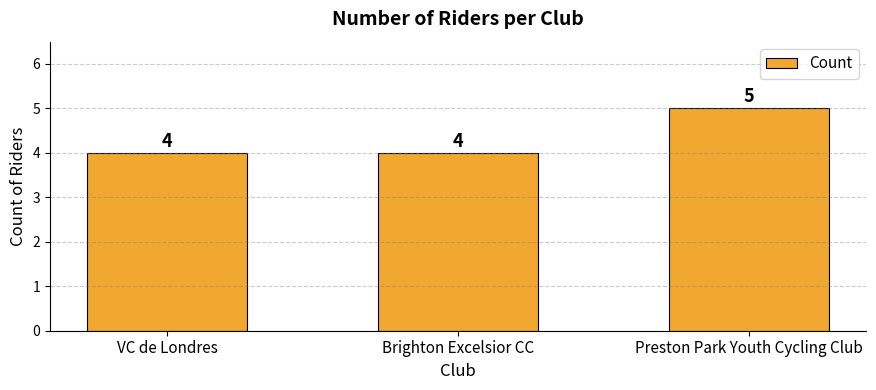

What is the greatest value displayed?

5